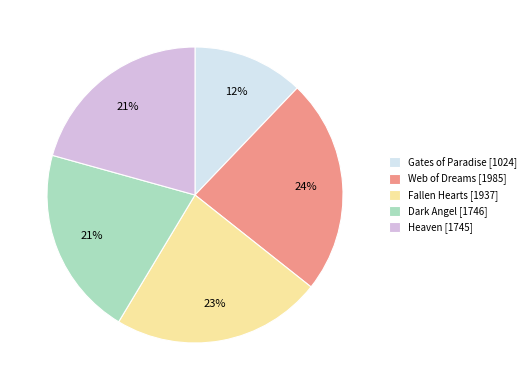

Do Web of Dreams [1985] and Fallen Hearts [1937] together represent more than half of the pie?

No